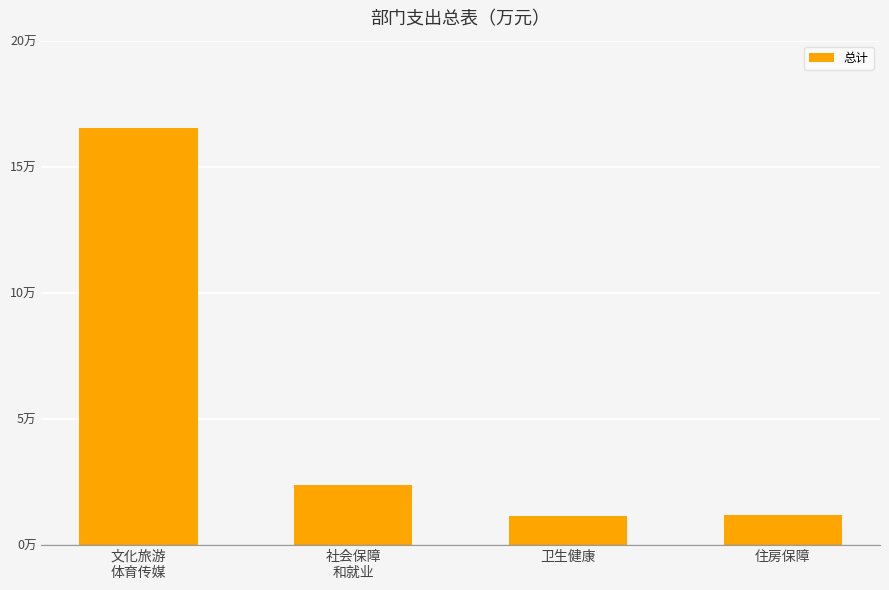

Approximately how many times larger is the value at 住房保障 compared to 文化旅游
体育传媒?

0.1